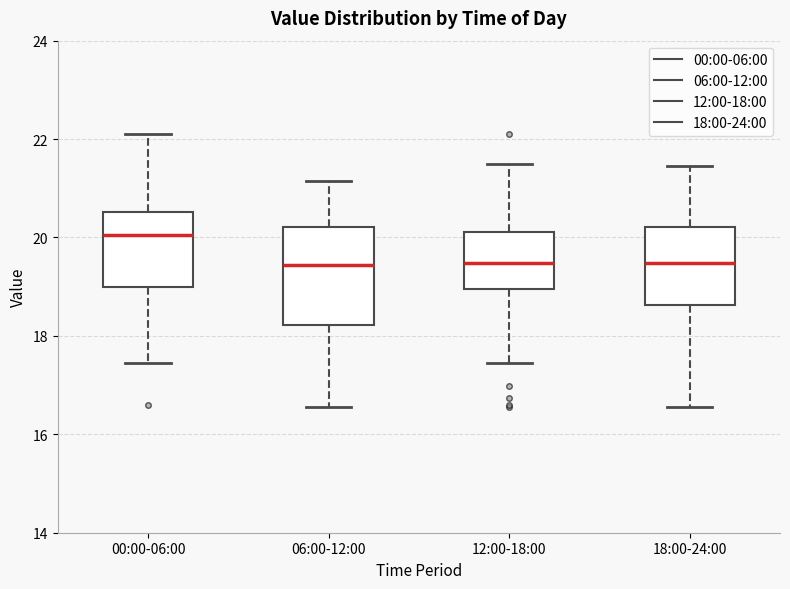

Reading left to right, read every box against the y-axis: the position of its median line, the range the box covers, and the ends of its whiskers. The values are not printed on the chart, so give them approximately, as read against the axis.

00:00-06:00: median 20.0, box 19.0 to 20.6, whiskers 17.4 to 22.2
06:00-12:00: median 19.4, box 18.2 to 20.2, whiskers 16.6 to 21.2
12:00-18:00: median 19.4, box 19.0 to 20.2, whiskers 17.4 to 21.6
18:00-24:00: median 19.4, box 18.6 to 20.2, whiskers 16.6 to 21.4